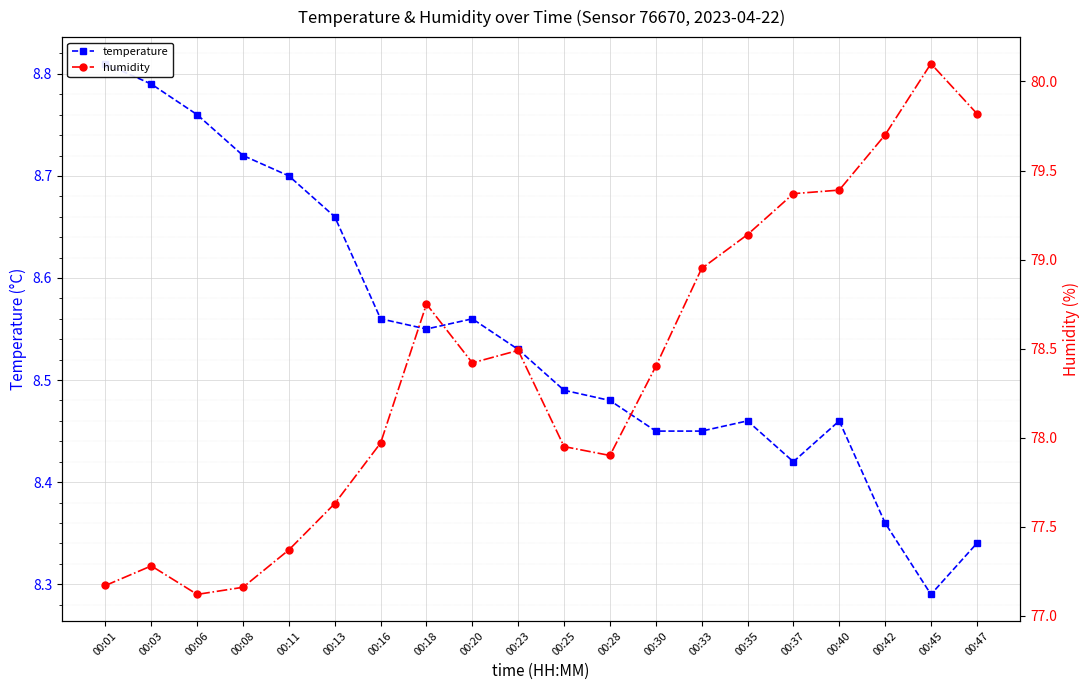

Rank the categories by temperature value from highest to lowest.

00:01, 00:03, 00:06, 00:08, 00:11, 00:13, 00:16, 00:20, 00:18, 00:23, 00:25, 00:28, 00:35, 00:40, 00:30, 00:33, 00:37, 00:42, 00:47, 00:45